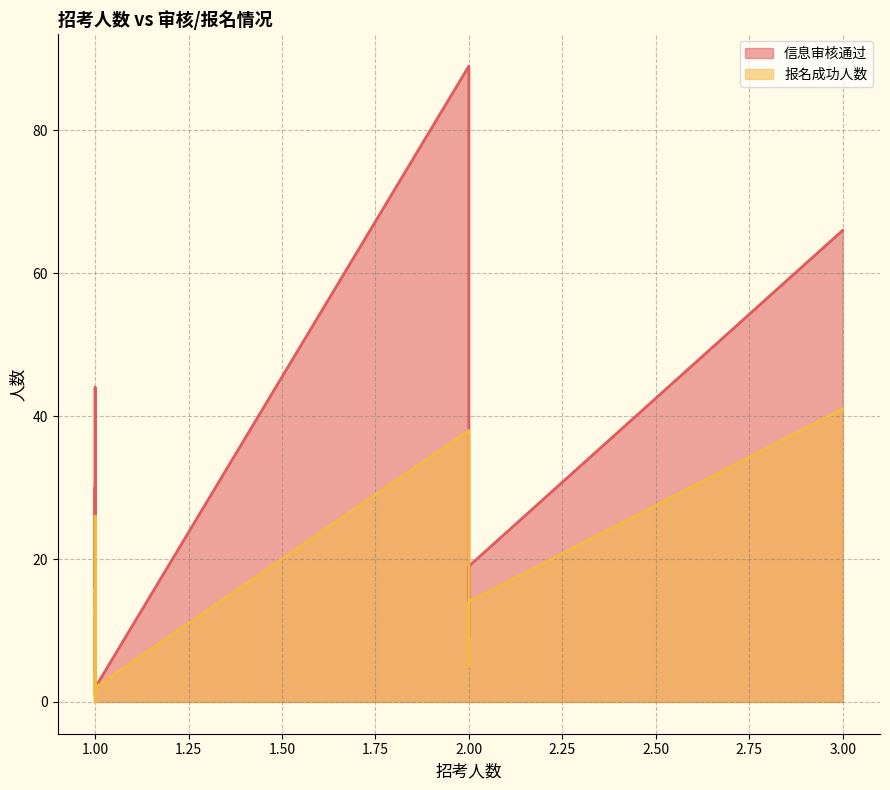

How many values in 报名成功人数 are above zero?

19